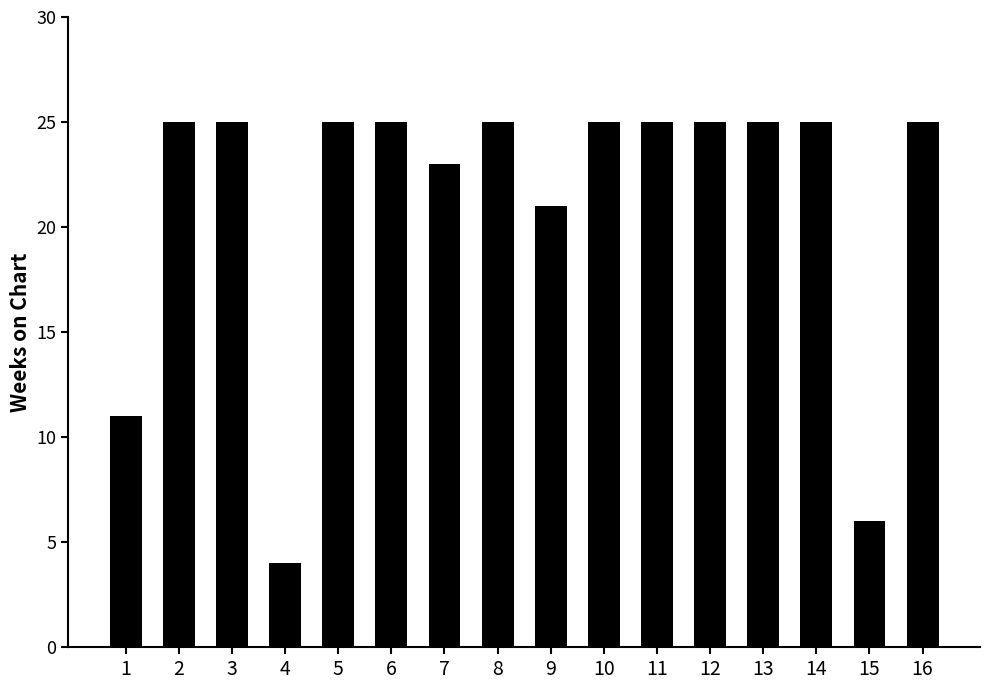

What is the smallest value displayed?

4